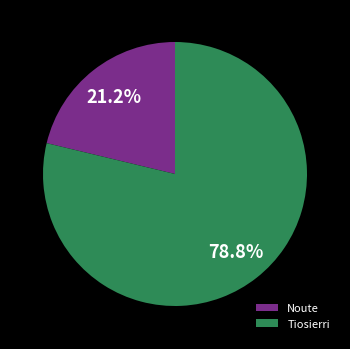

To the nearest percent, what is the combined percentage of Tiosierri and Noute?

100%